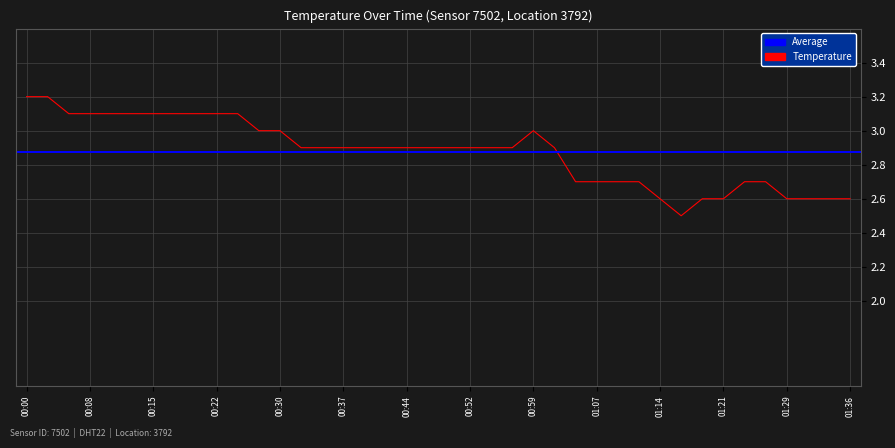

Is it true that the value at 00:35 is 2.9?

True